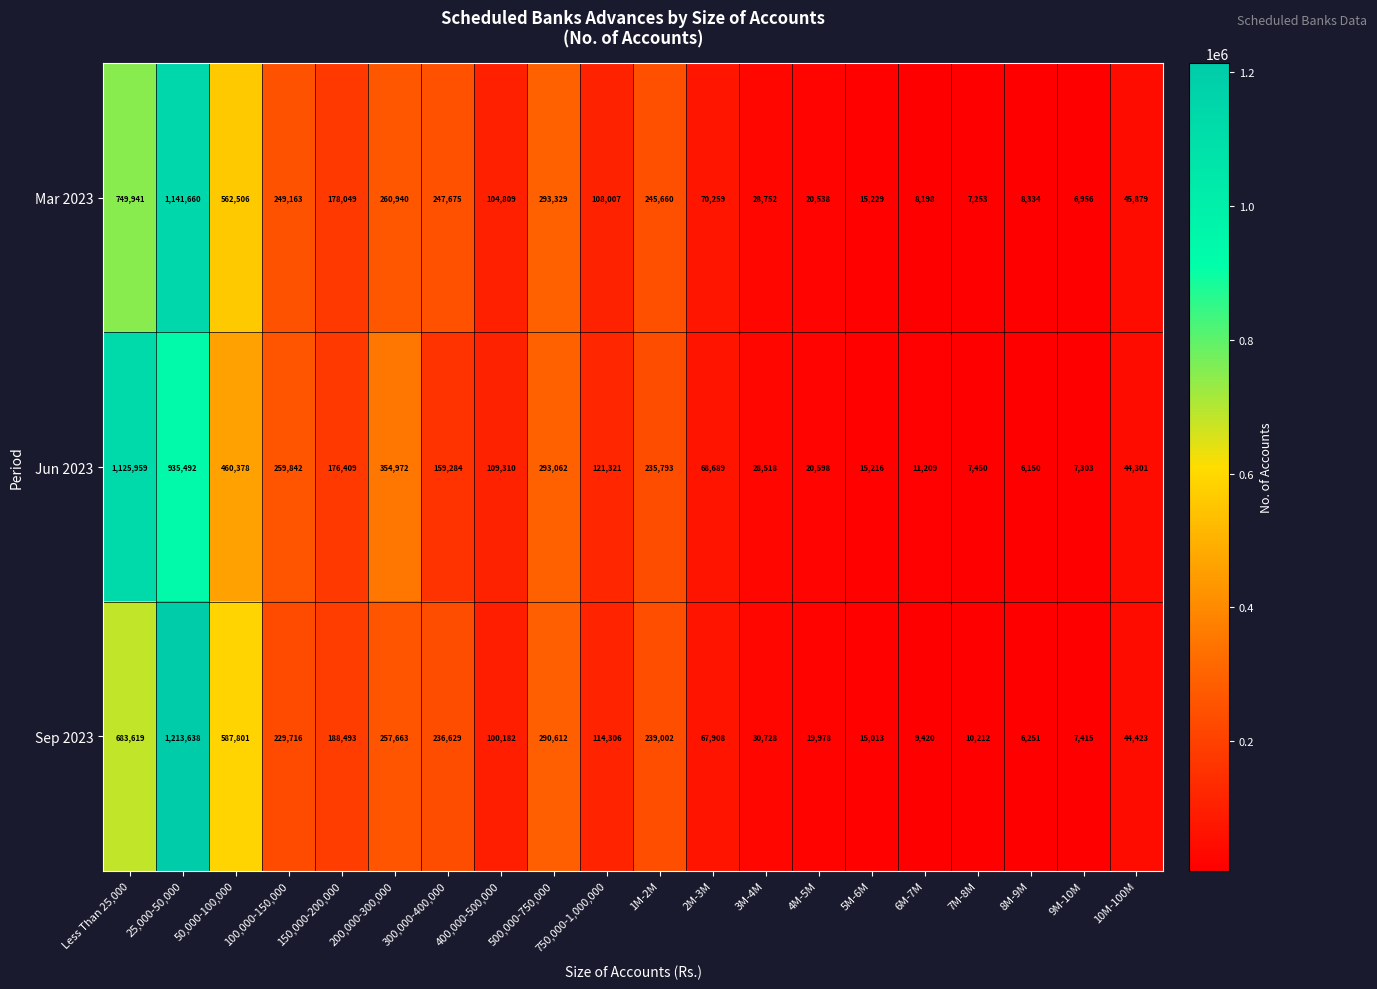

Is the value of Sep 2023 at 10M-100M greater than the value of Jun 2023 at 8M-9M?

Yes